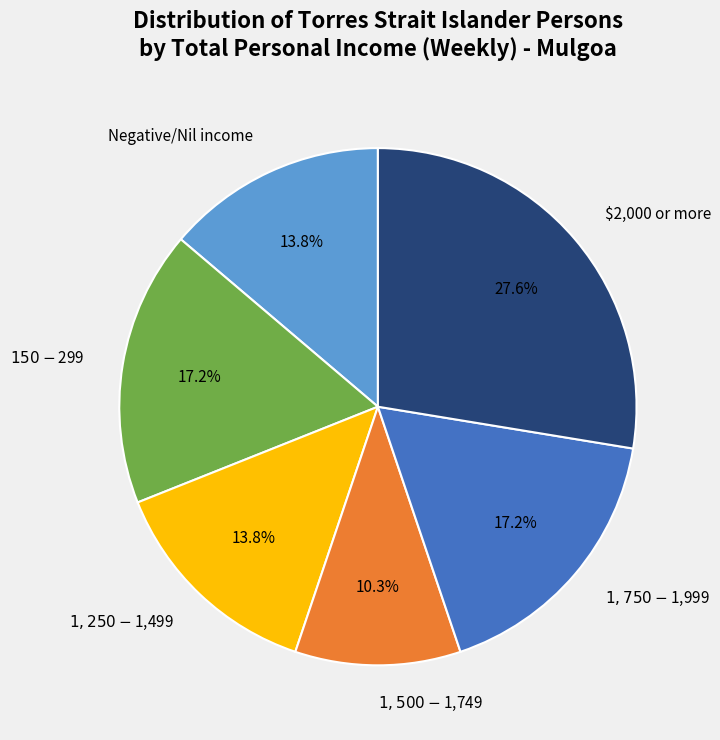

To the nearest percent, what is the difference between the largest and smallest slice percentages?

17%